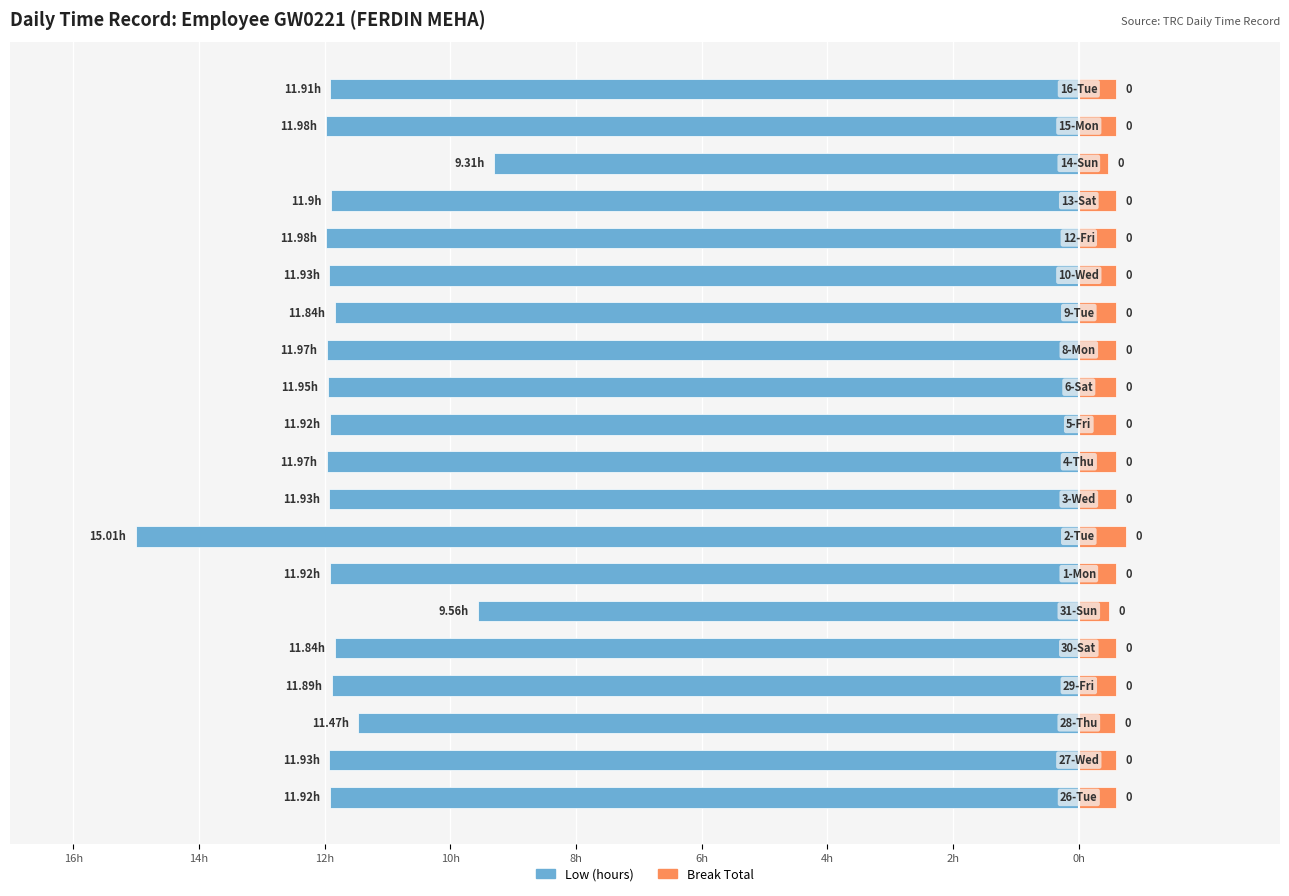

True or false: Break Total has a value of 0.9 at 18.

False